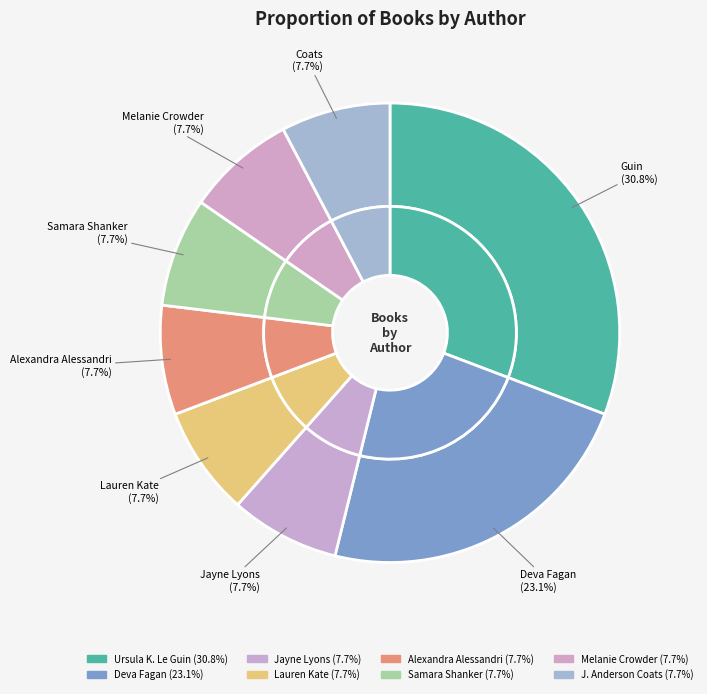

To the nearest percent, what portion does Lauren Kate represent?

8%